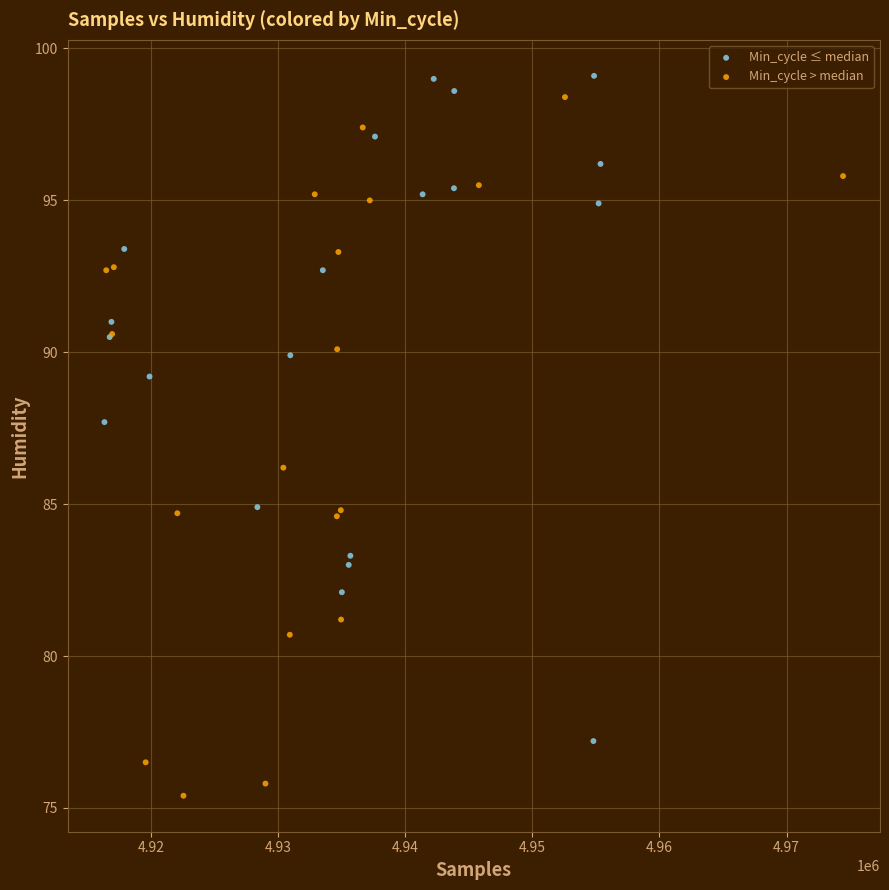

Which series contains the lowest Y value?

Min_cycle > median